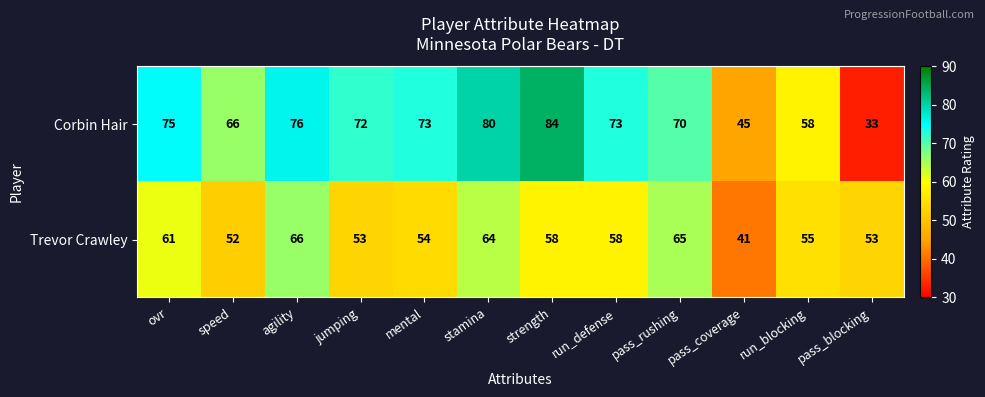

At how many categories does at least one series exceed 39?

12